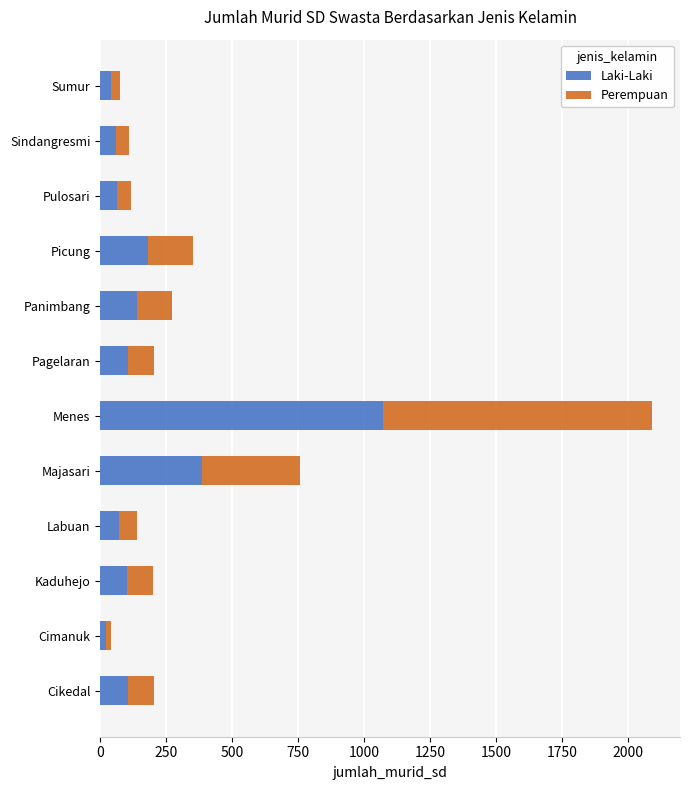

What is the maximum value for Laki-Laki?

1072